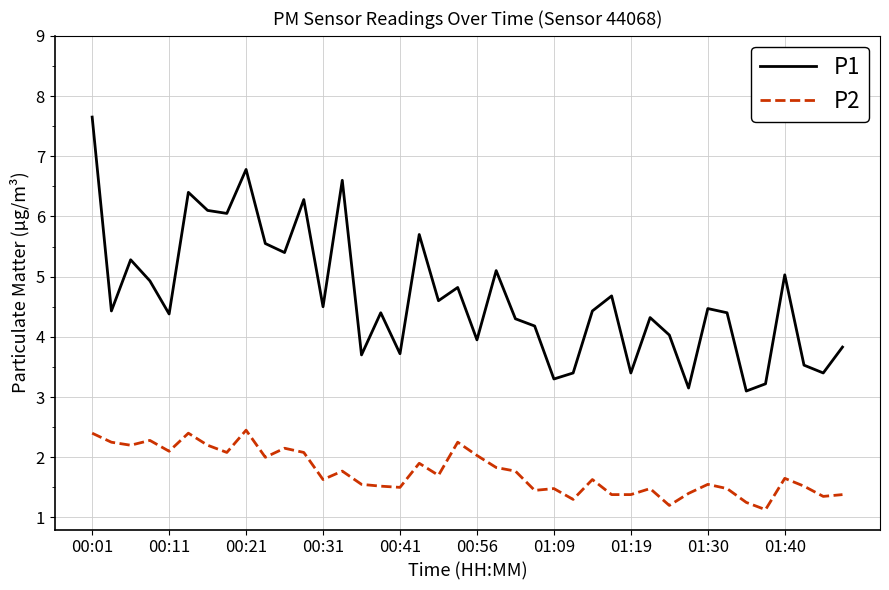

Which series has the largest total across all categories?

P1